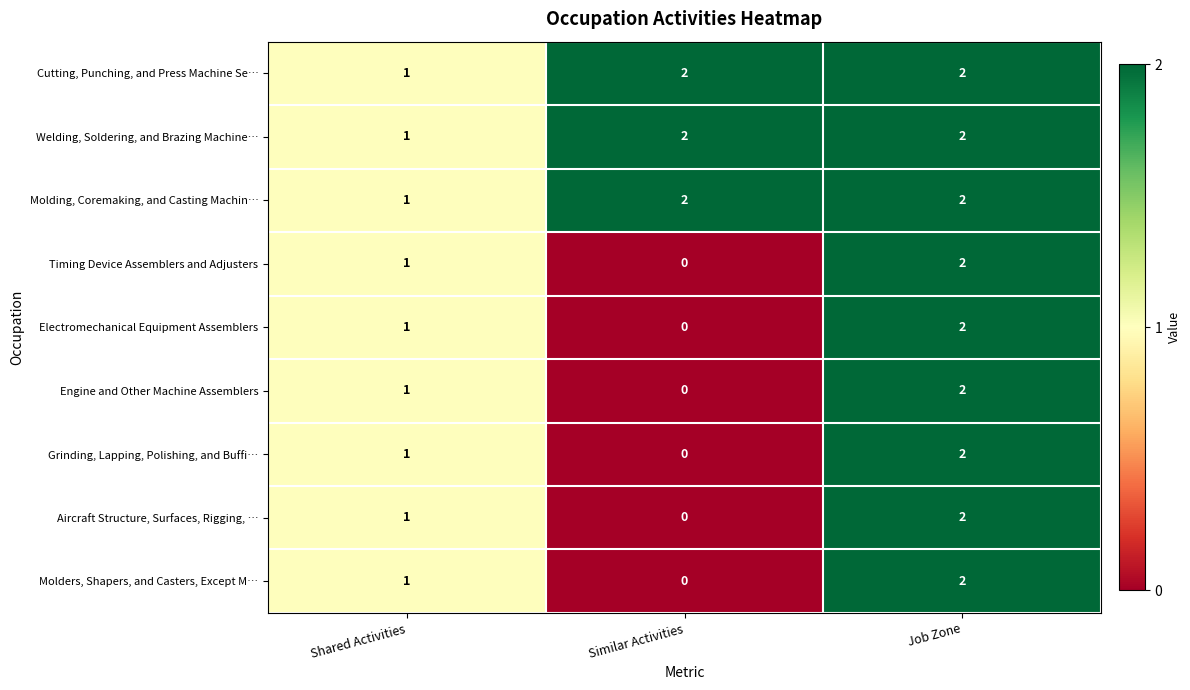

How many Welding, Soldering, and Brazing Machine… values are between 1 and 2?

3